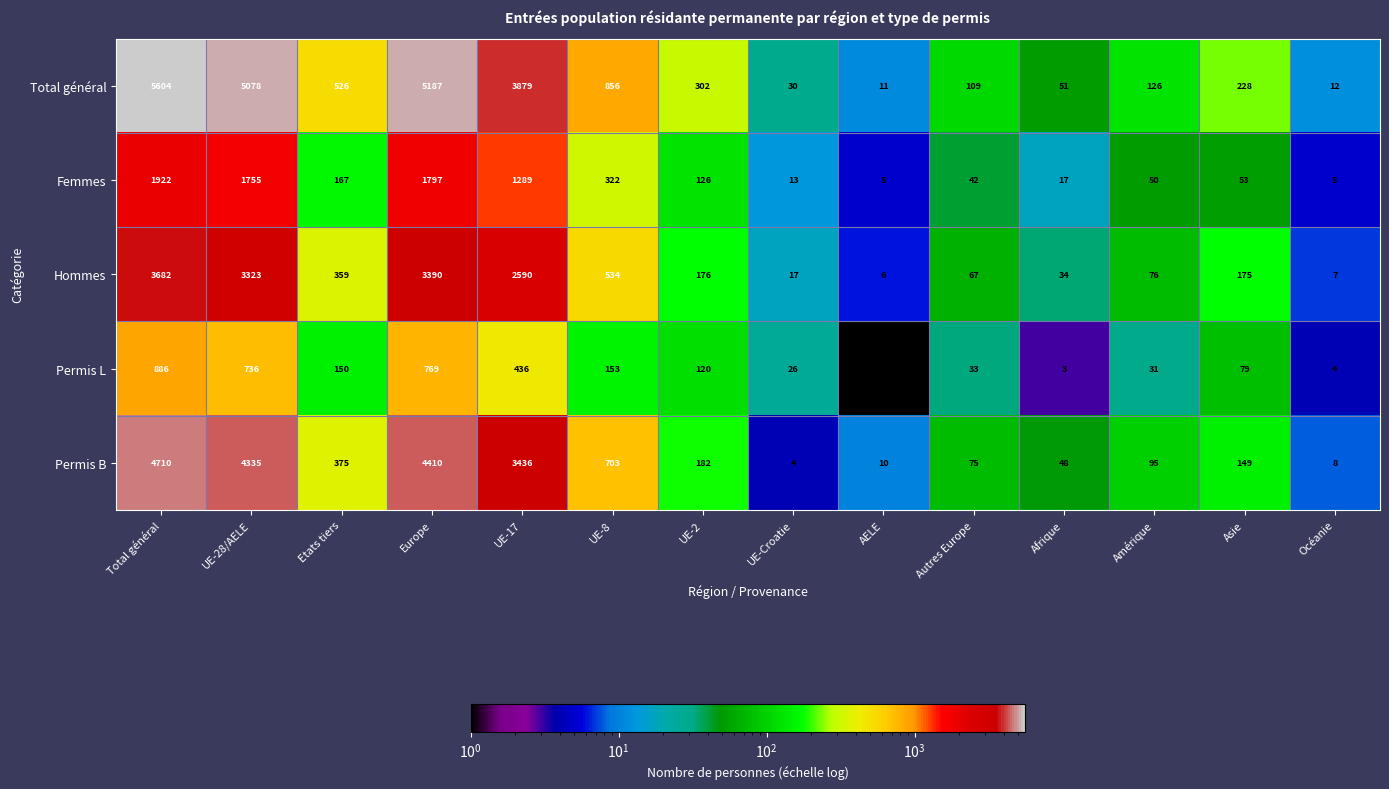

What value does the Hommes series have at Europe?

3390